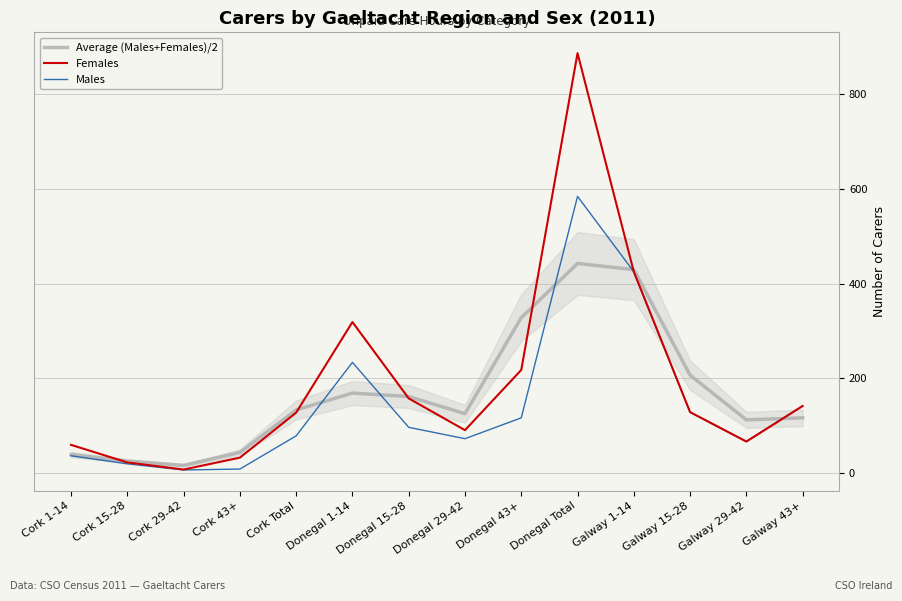

Where is Average (Males+Females)/2 nearest to the value 229?

Galway 15-28